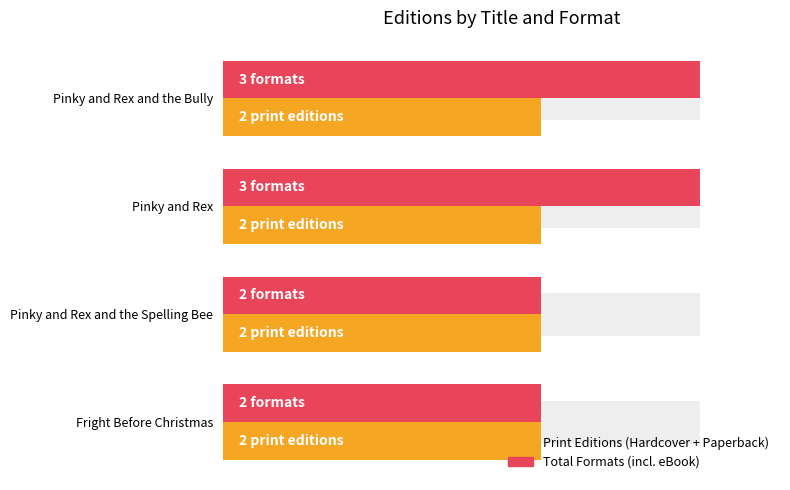

Which series changed the most between 0.5 and 1.5?

Total Formats